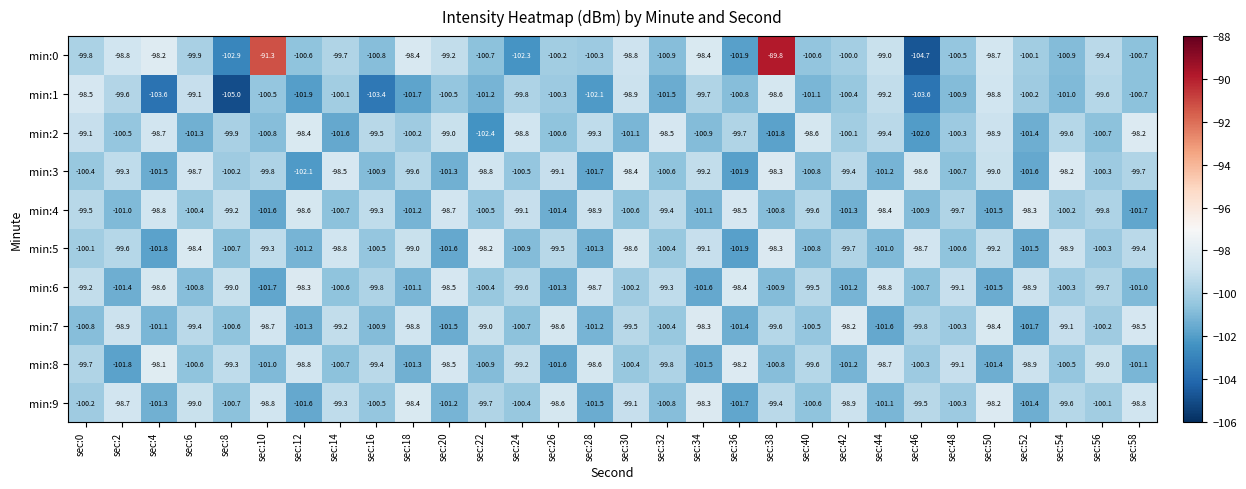

What is the spread (max minus min) of values at sec:42?

3.1